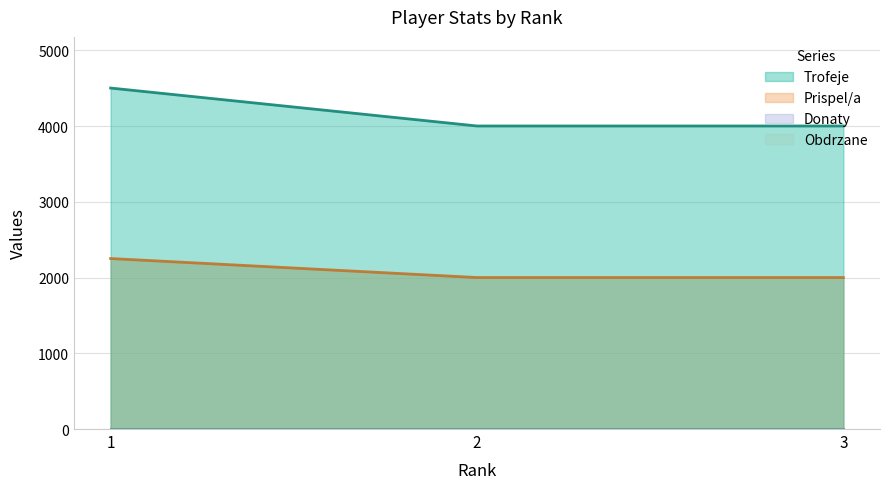

Which series changed the most between 2 and 3?

Trofeje